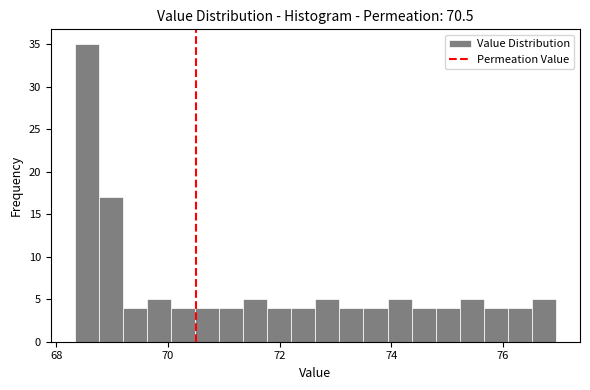

Read against the x-axis, roughly where is the centre of the tallest bar?

68.6